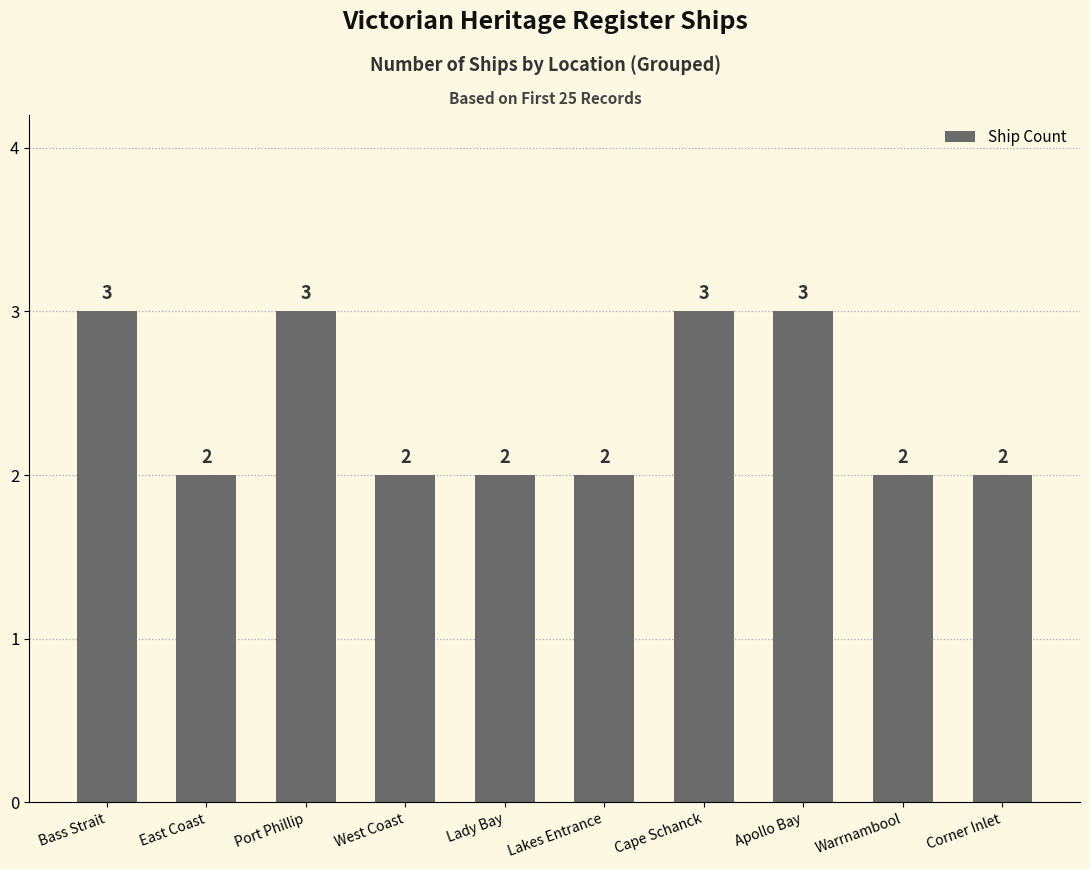

True or false: the data shows 2 at Apollo Bay.

False